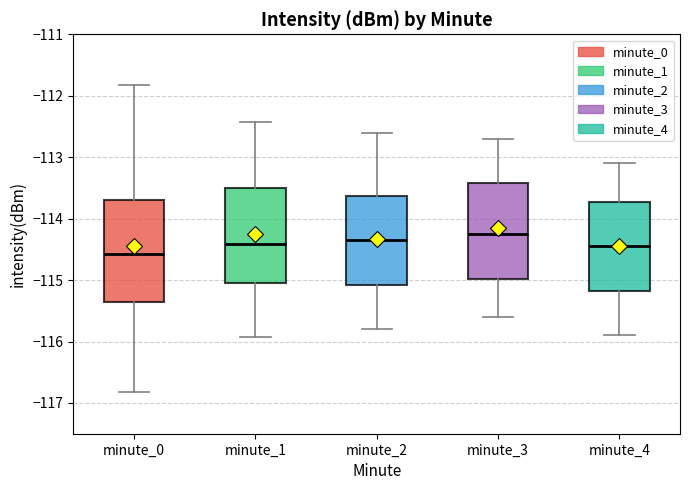

Reading left to right, transcribe this box plot: for each box, give where its median line is, the range the box spans, and where its two whiskers end, as read against the y-axis. The values are not printed on the chart, so give them approximately, as read against the axis.

minute_0: median -114.6, box -115.4 to -113.7, whiskers -116.8 to -111.8
minute_1: median -114.4, box -115.1 to -113.5, whiskers -115.9 to -112.4
minute_2: median -114.3, box -115.1 to -113.6, whiskers -115.8 to -112.6
minute_3: median -114.2, box -115.0 to -113.4, whiskers -115.6 to -112.7
minute_4: median -114.4, box -115.2 to -113.7, whiskers -115.9 to -113.1